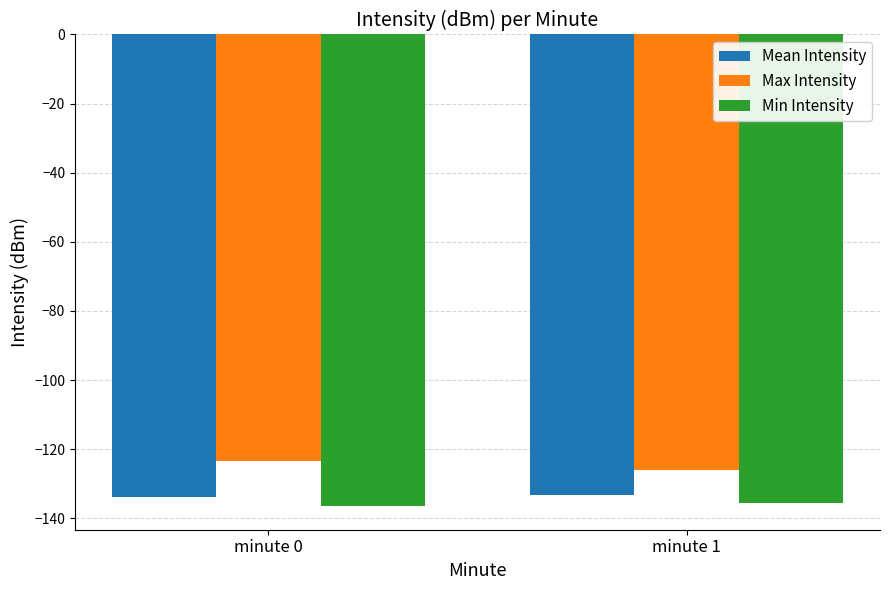

Rank the series at minute 0 from highest to lowest value.

Max Intensity, Mean Intensity, Min Intensity